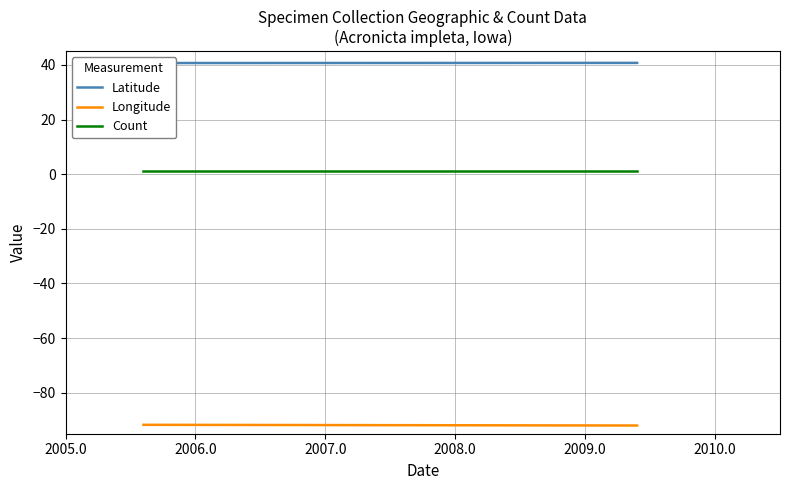

What is the smallest value displayed?

-92.0